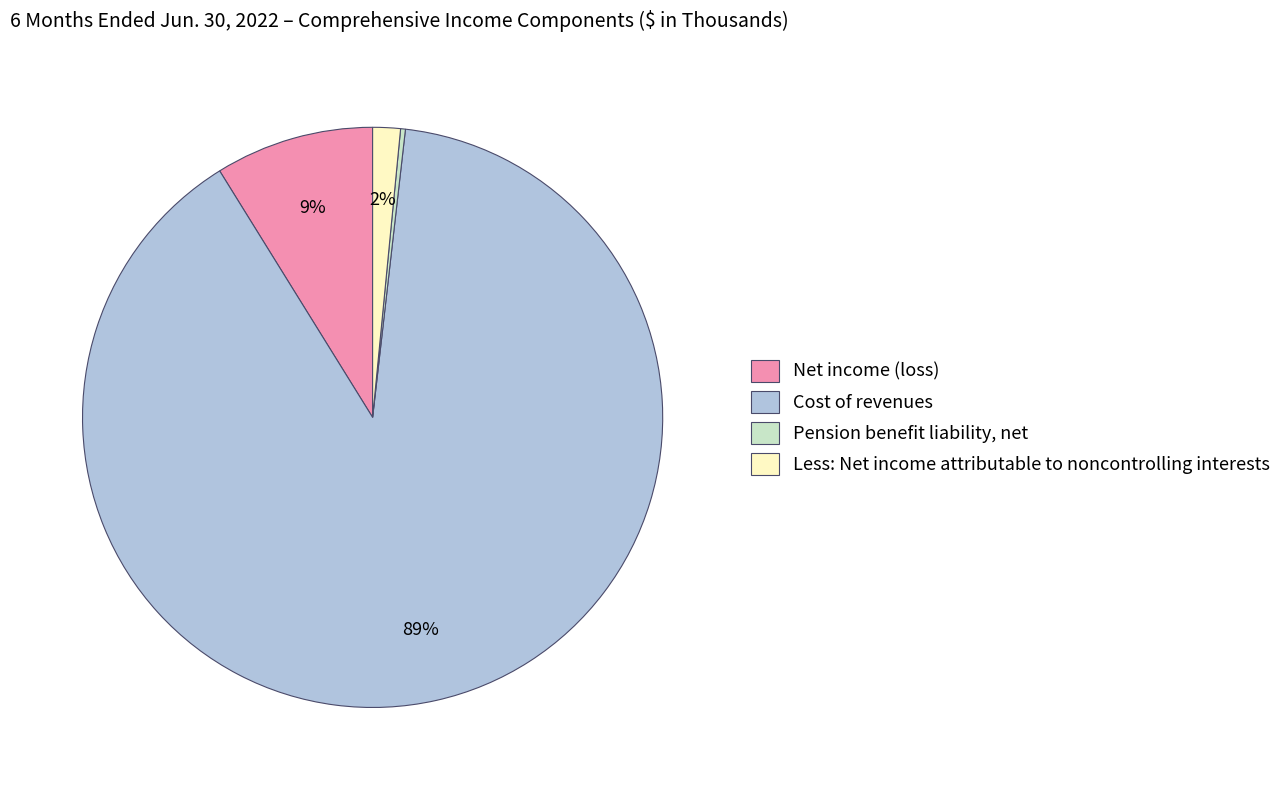

What is the ratio of the value at Less: Net income attributable to noncontrolling interests to the value at Net income (loss)?

0.2